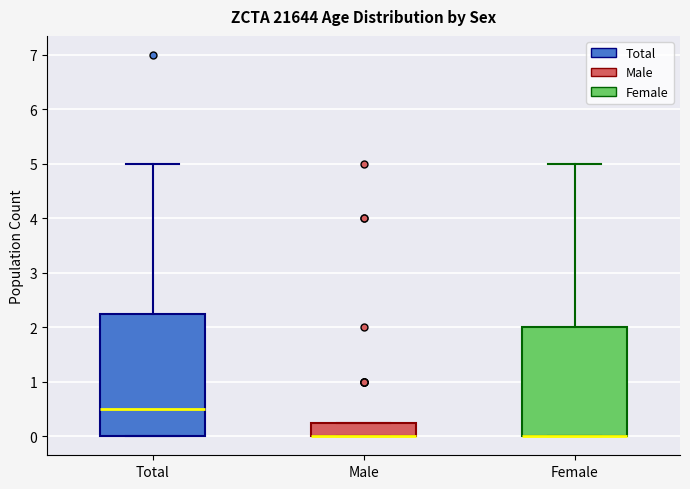

Reading left to right, read every box against the y-axis: the position of its median line, the range the box covers, and the ends of its whiskers. The values are not printed on the chart, so give them approximately, as read against the axis.

Total: median 0.5, box 0.0 to 2.3, whiskers 0.0 to 5.0
Male: median 0.0 (drawn on the box's lower edge), box 0.0 to 0.3, whiskers 0.0 to 0.3
Female: median 0.0 (drawn on the box's lower edge), box 0.0 to 2.0, whiskers 0.0 to 5.0